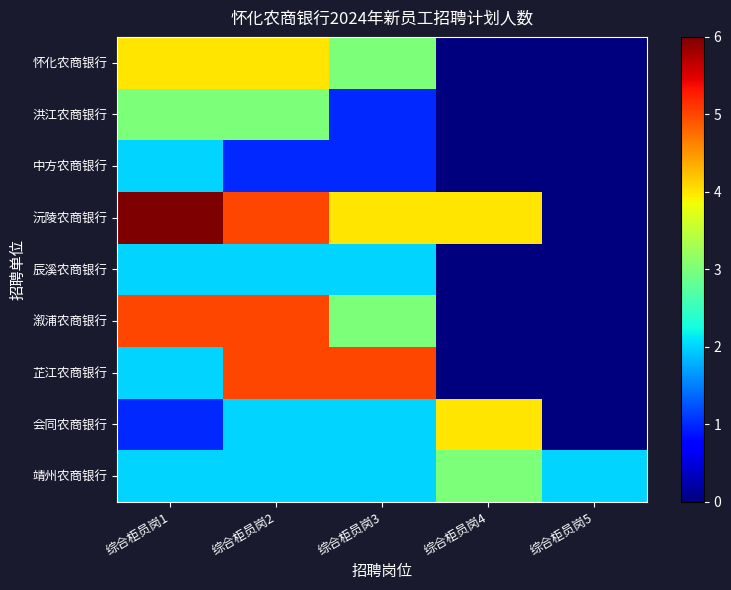

Count the number of data series in this chart.

9